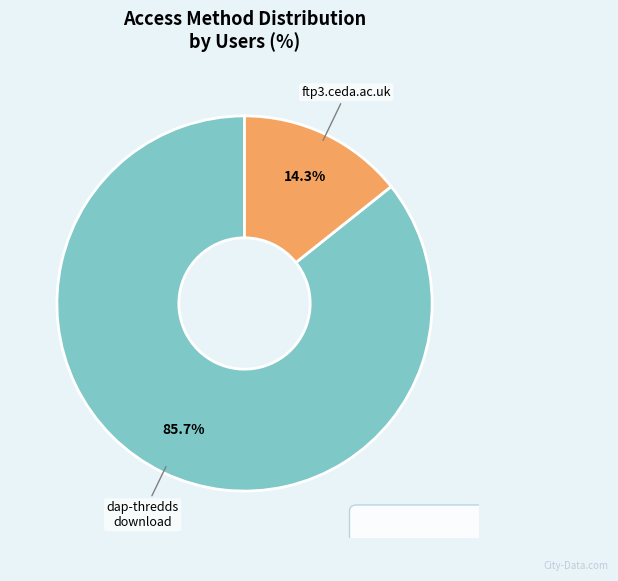

What portion of the pie excludes ftp3.ceda.ac.uk?

85.7%